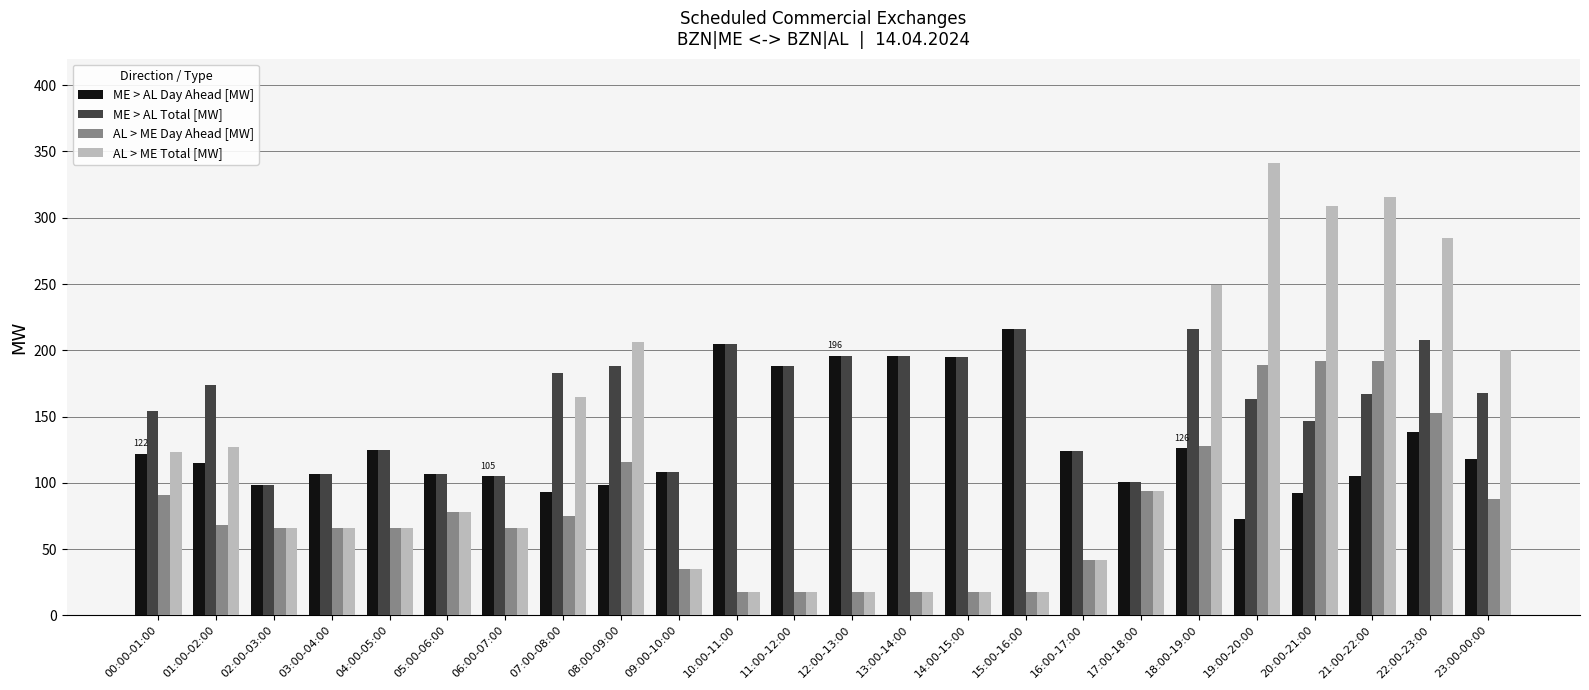

At 07:00-08:00, list the series in order from largest to smallest.

ME > AL Total [MW], AL > ME Total [MW], ME > AL Day Ahead [MW], AL > ME Day Ahead [MW]